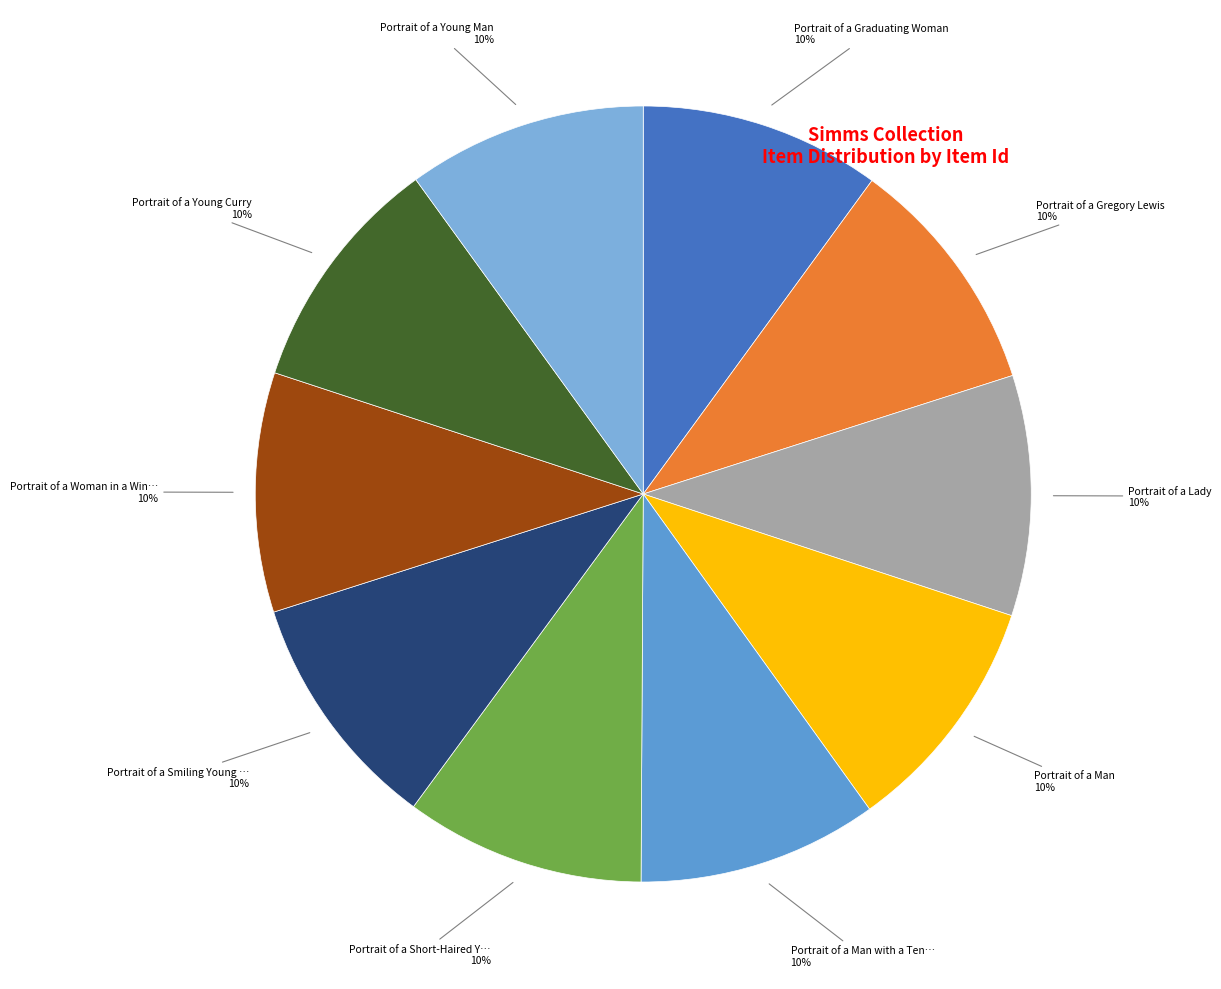

How many segments does this pie chart have?

10